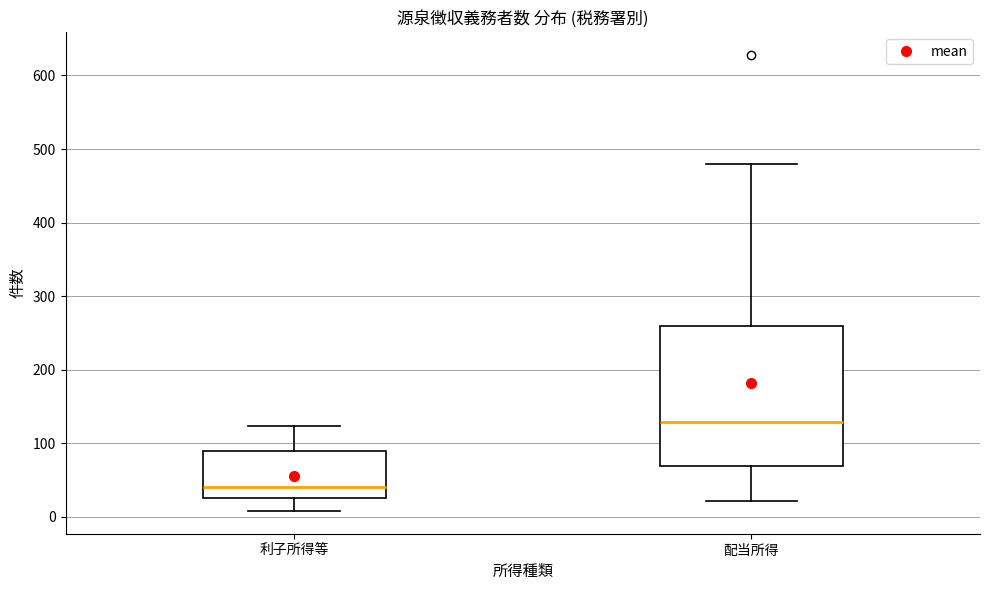

Reading left to right, read every box against the y-axis: the position of its median line, the range the box covers, and the ends of its whiskers. The values are not printed on the chart, so give them approximately, as read against the axis.

利子所得等: median 40, box 30 to 90, whiskers 10 to 120
配当所得: median 130, box 70 to 260, whiskers 20 to 480